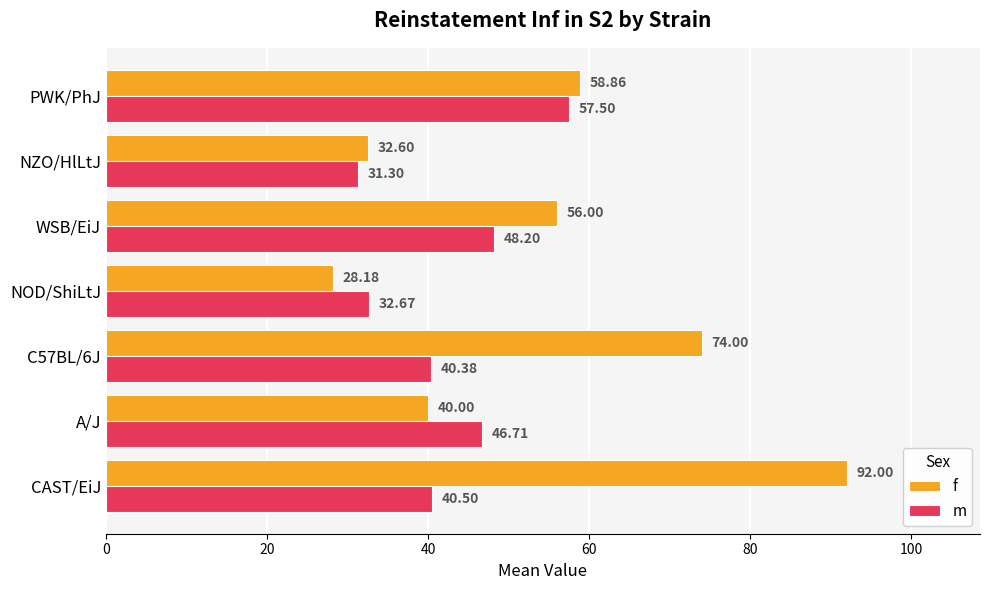

Which series has the largest total across all categories?

f